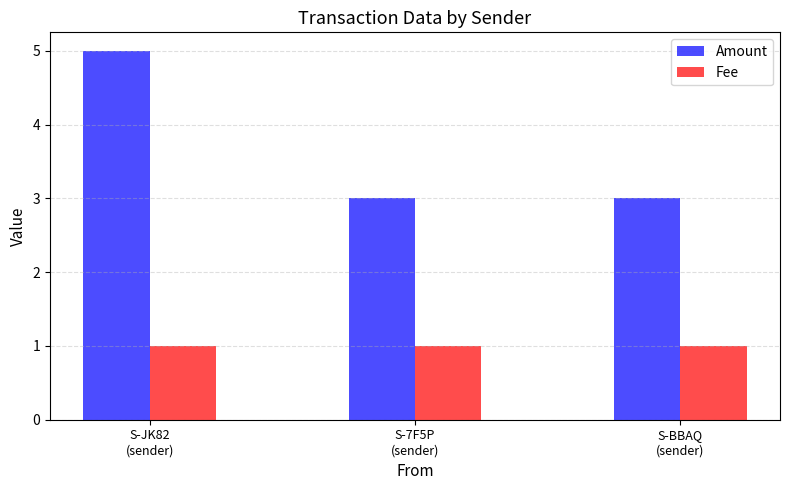

True or false: Fee has a value of 0 at S-7F5P
(sender).

False